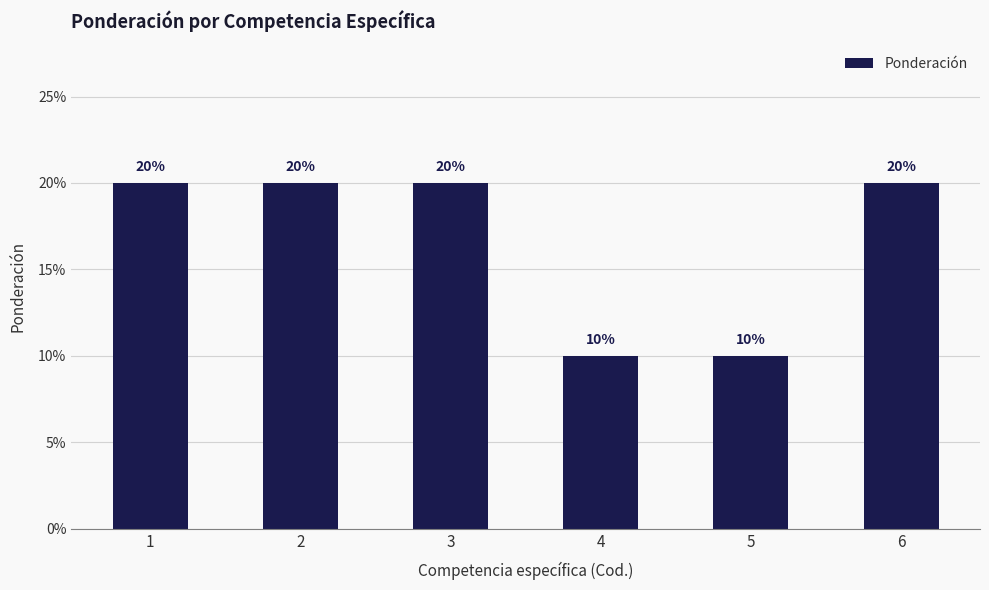

The value at 5 is 0.1. True or false?

True